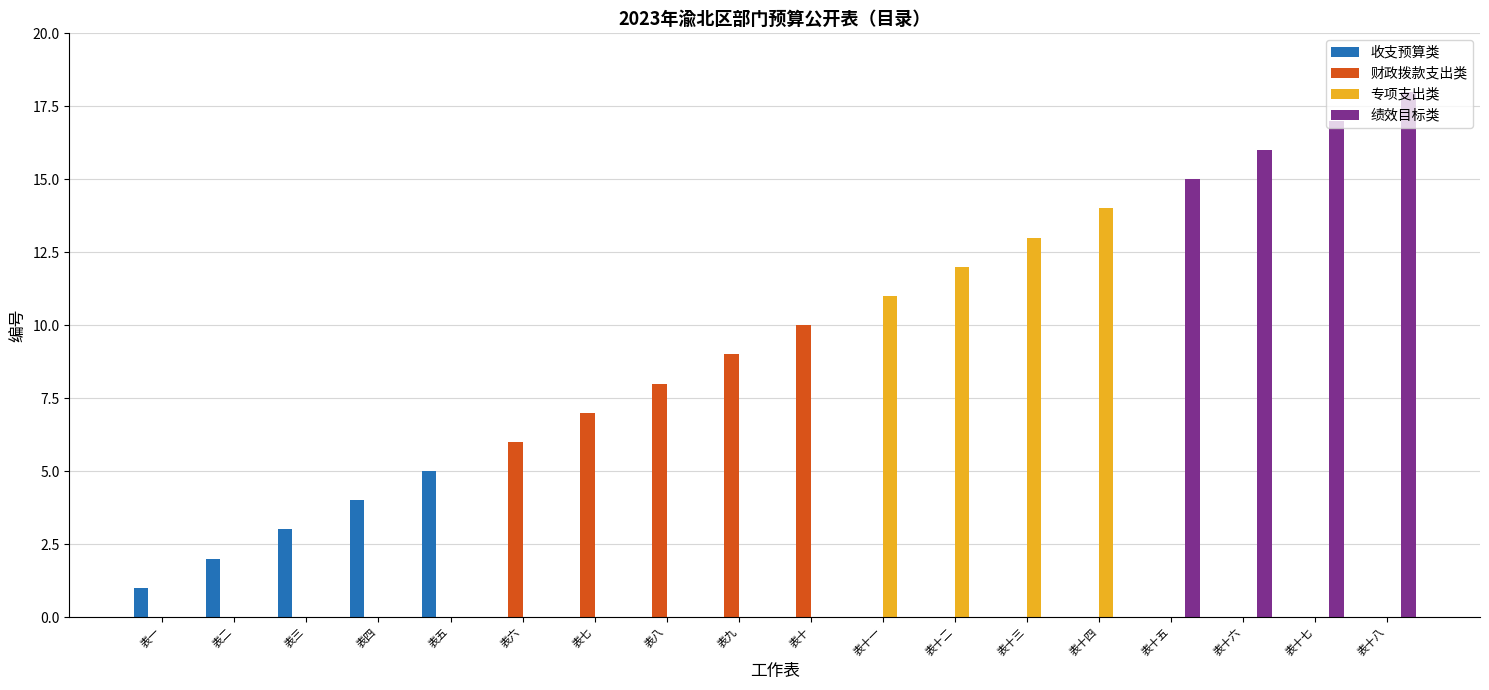

What is the highest value of the 绩效目标类 series?

18